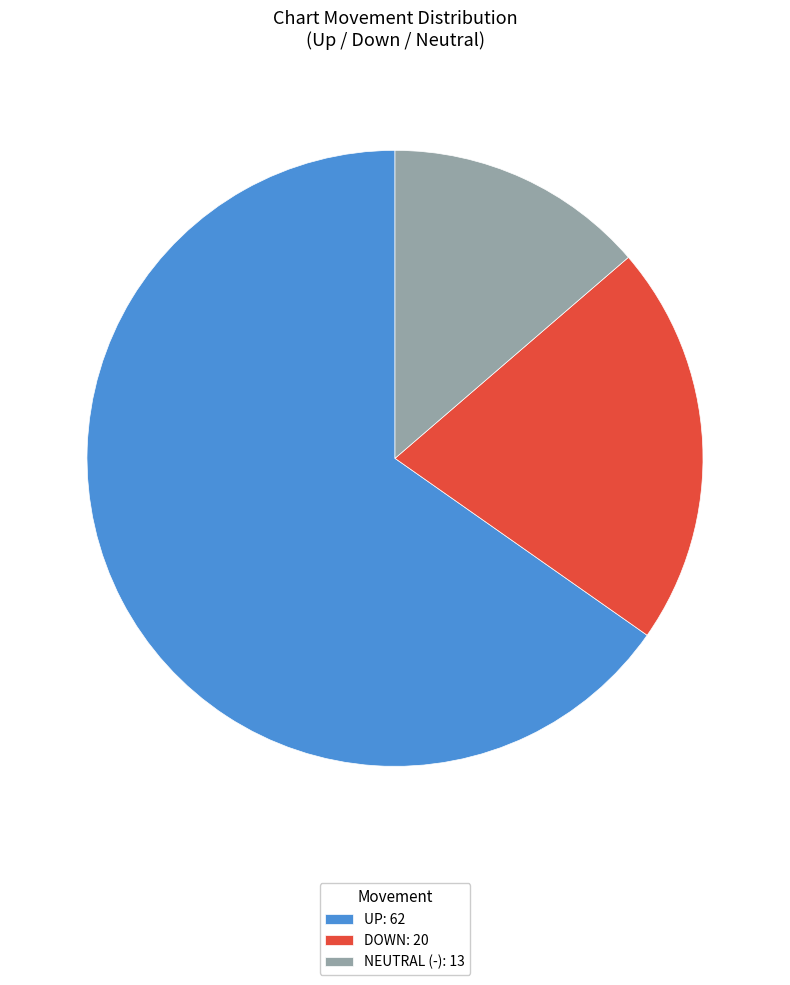

What is the majority slice?

UP: 62